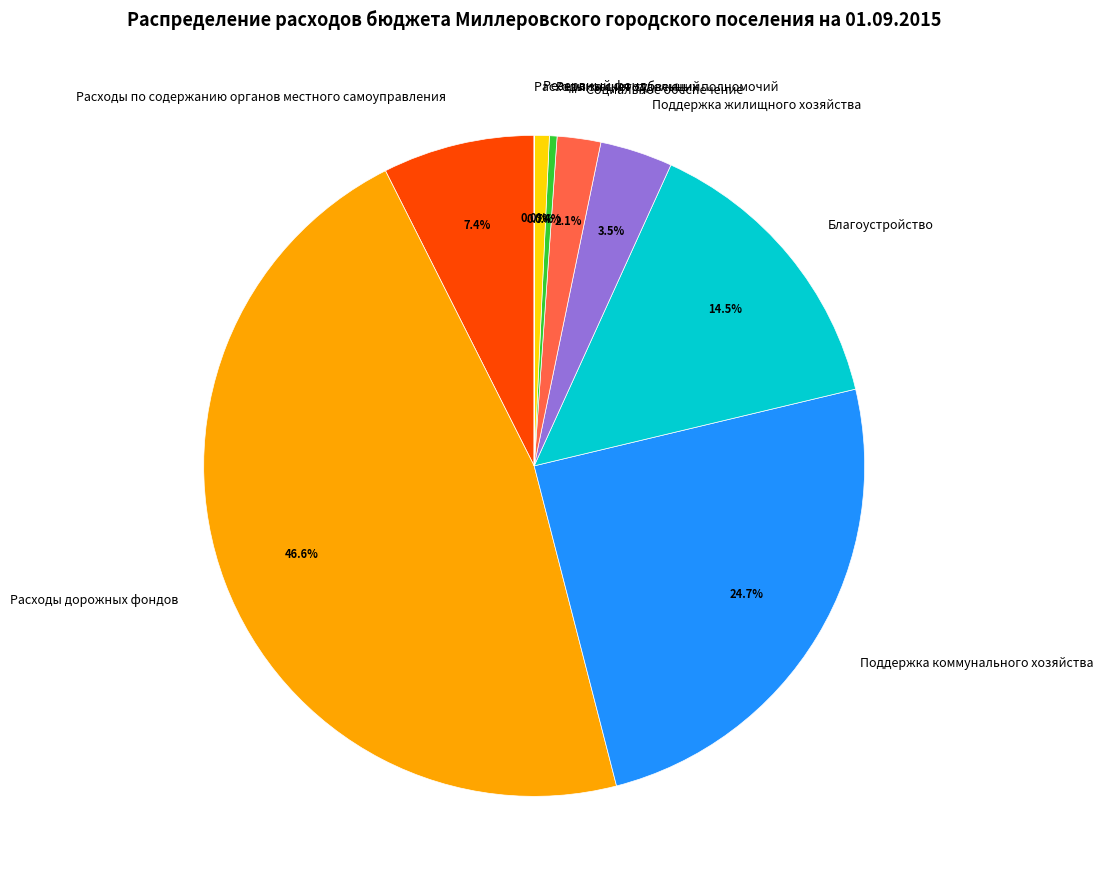

Between Поддержка коммунального хозяйства and Поддержка жилищного хозяйства, which is larger?

Поддержка коммунального хозяйства